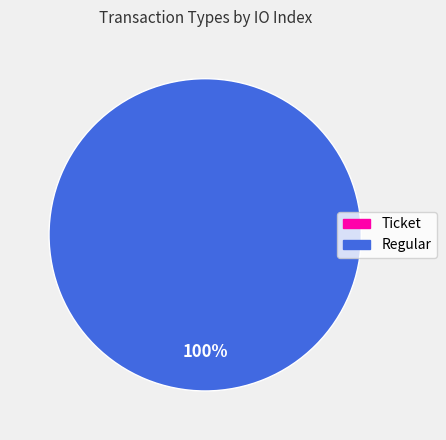

Does any single category account for the majority?

Yes